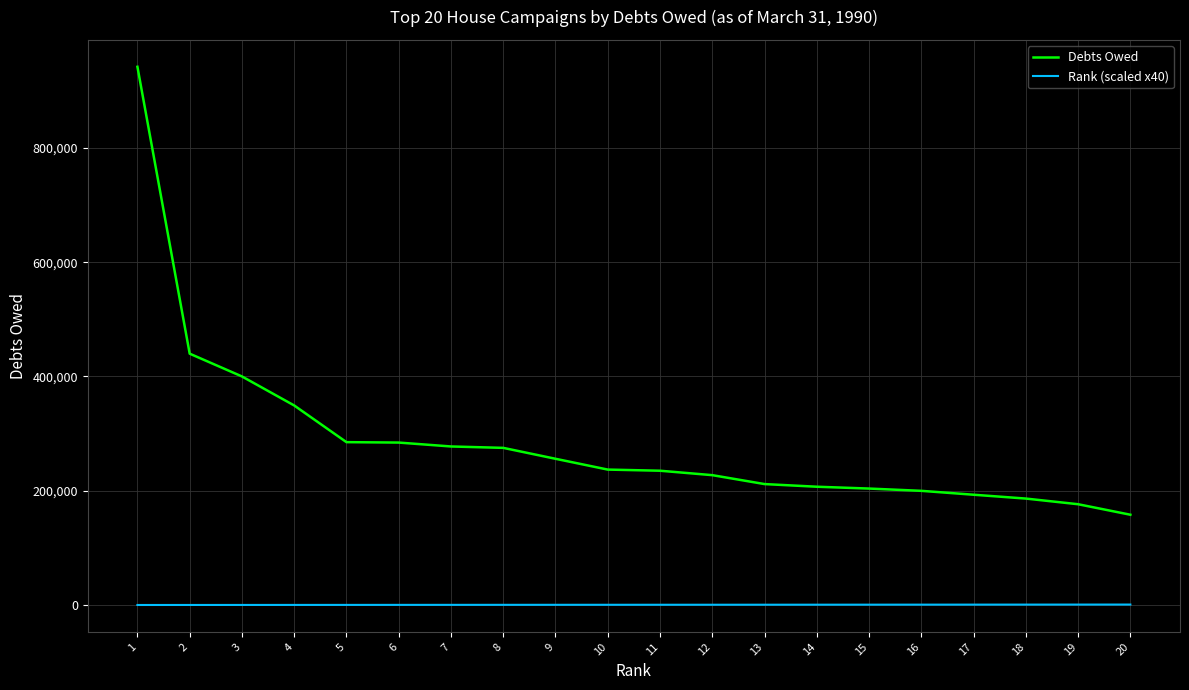

Which series has the widest spread of values?

Debts Owed